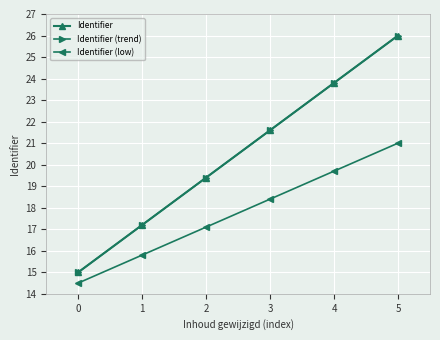

What is the highest value of the Identifier (trend) series?

26.0